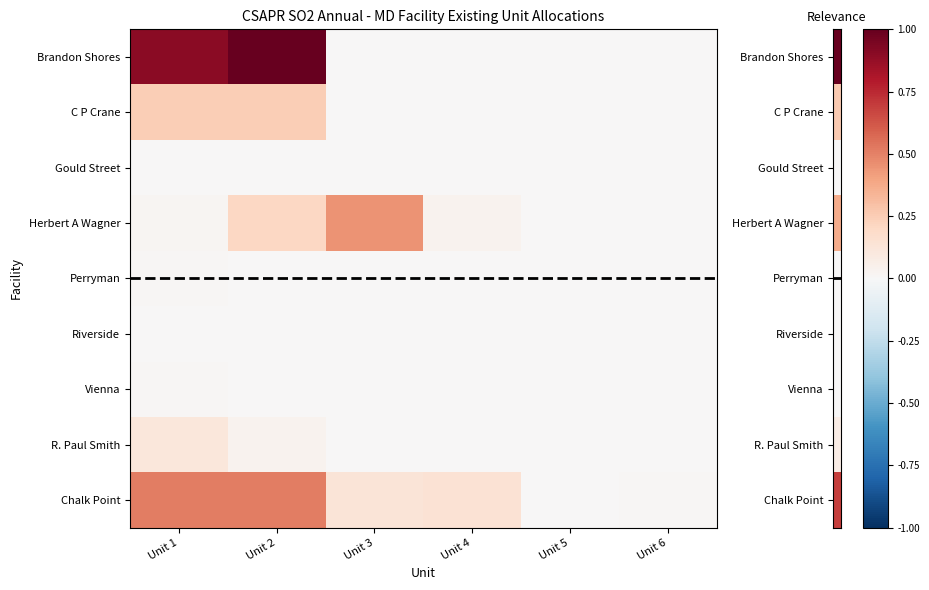

Which label corresponds to the largest value in the chart?

Unit 2